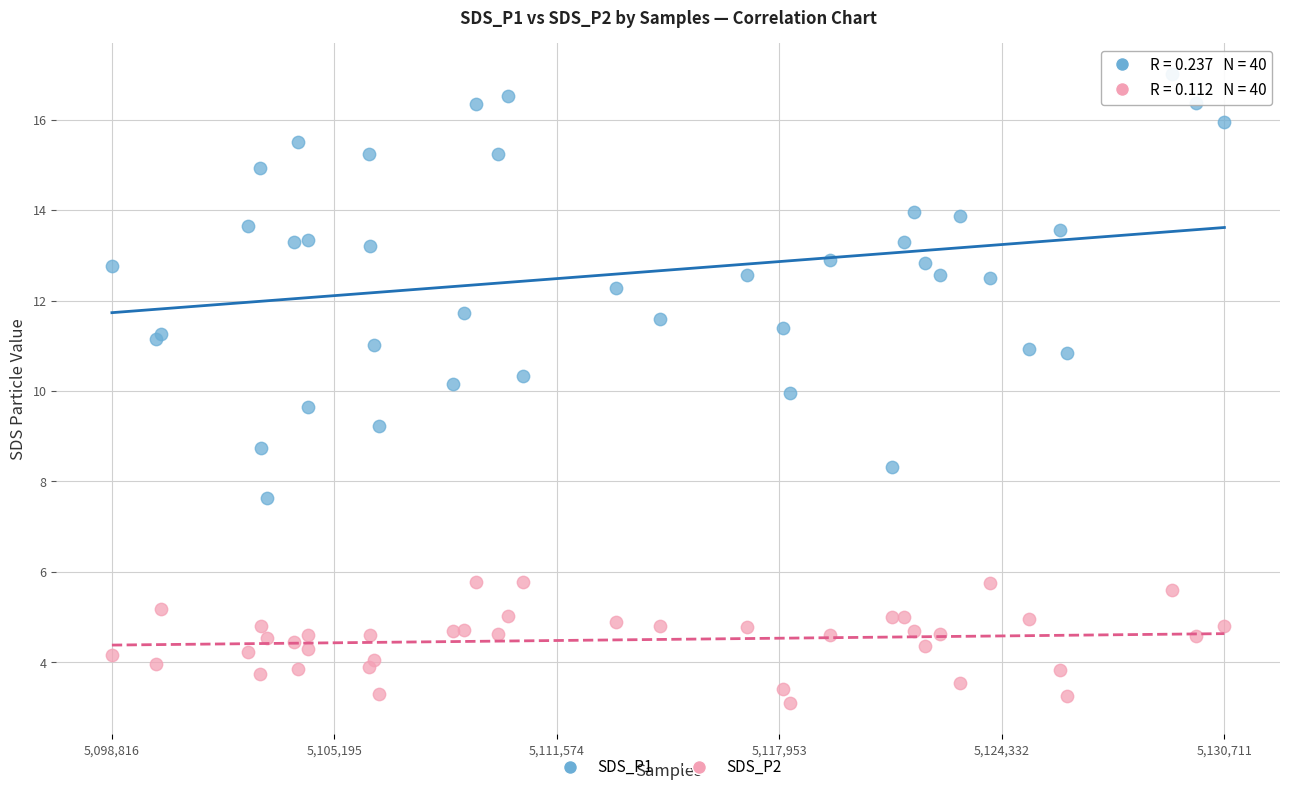

Which series reaches the maximum Y coordinate?

SDS_P1